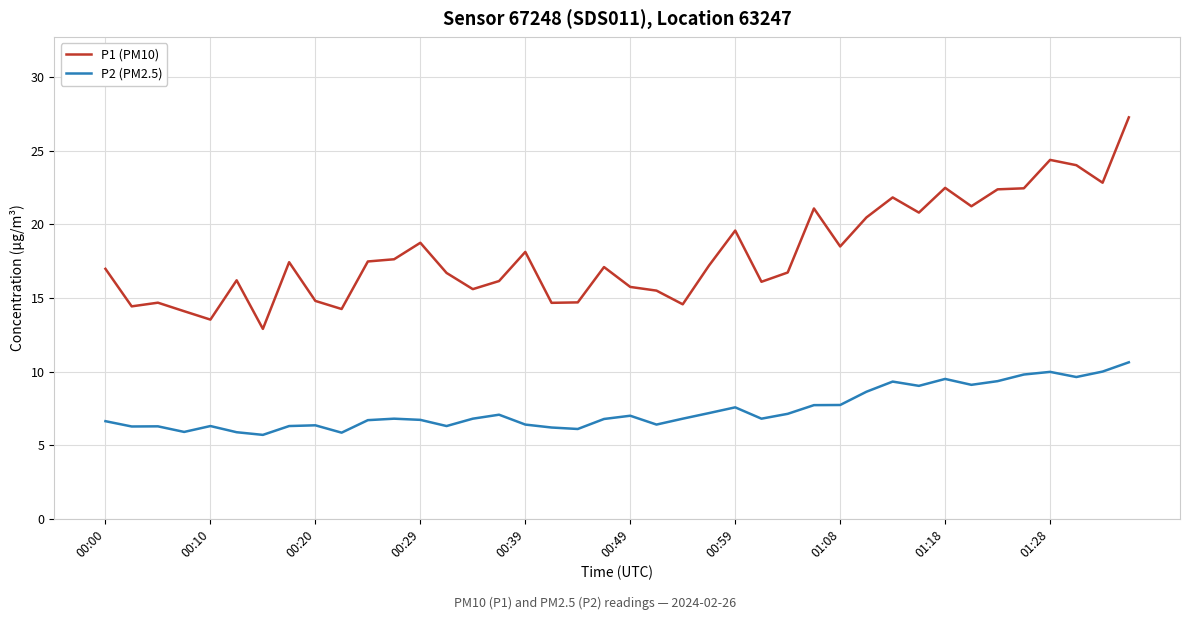

What is the difference between the maximum and minimum values in the P1 (PM10) series?

14.4